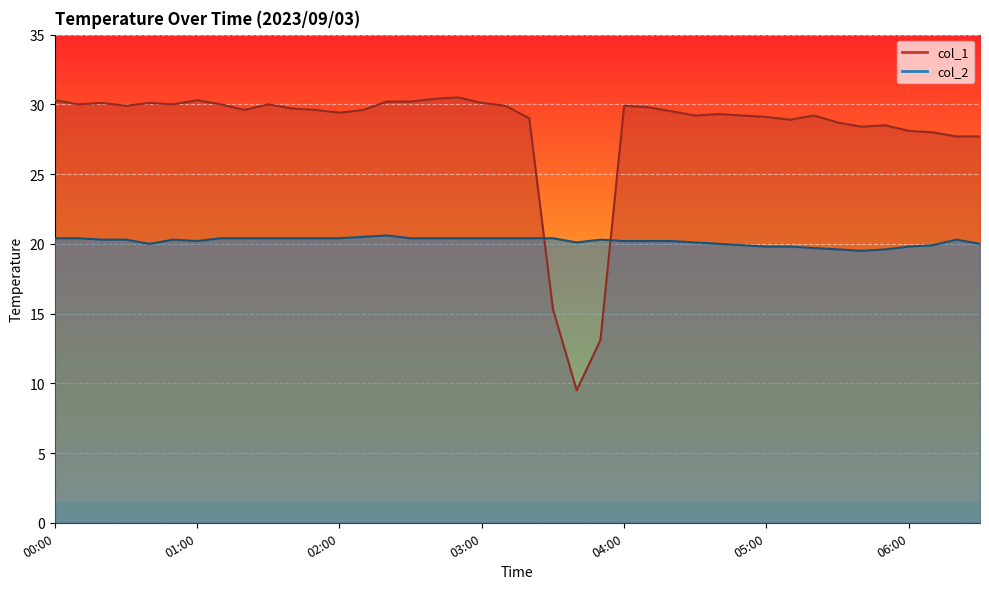

True or false: col_2 has more than 0 points higher than both neighbors.

True